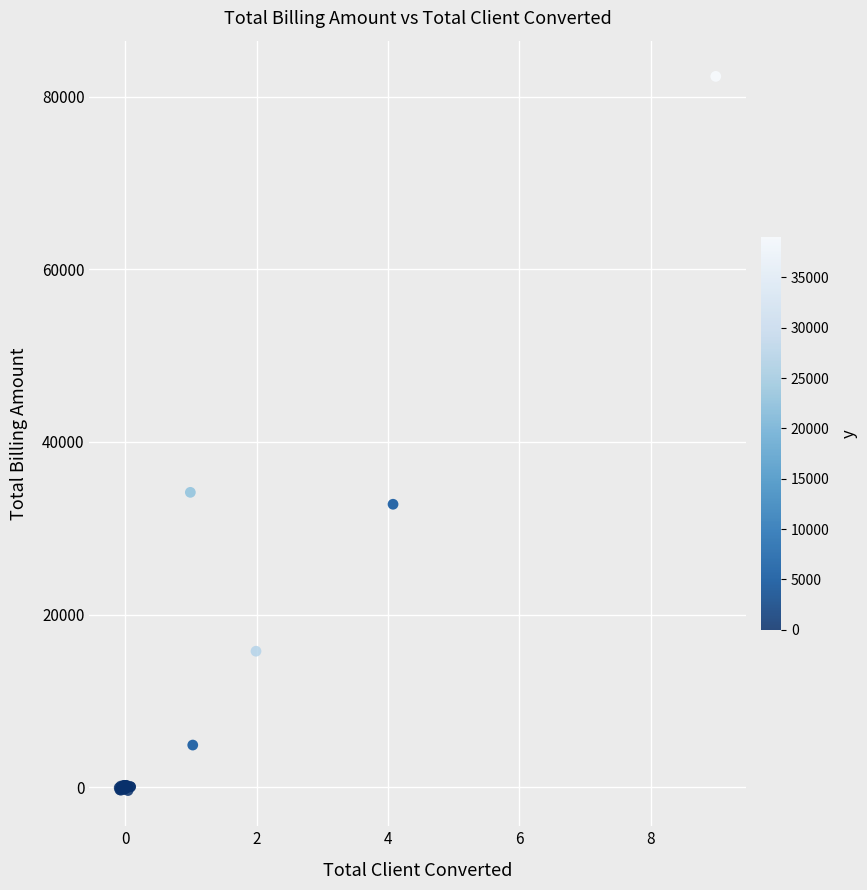

What Y value in the scatter plot is closest to 40986?

34162.5